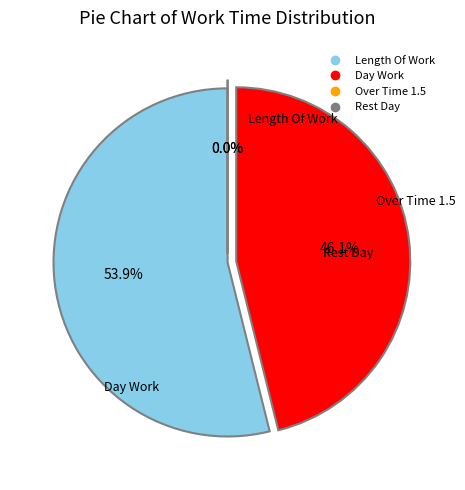

Is there a majority slice in this chart?

Yes